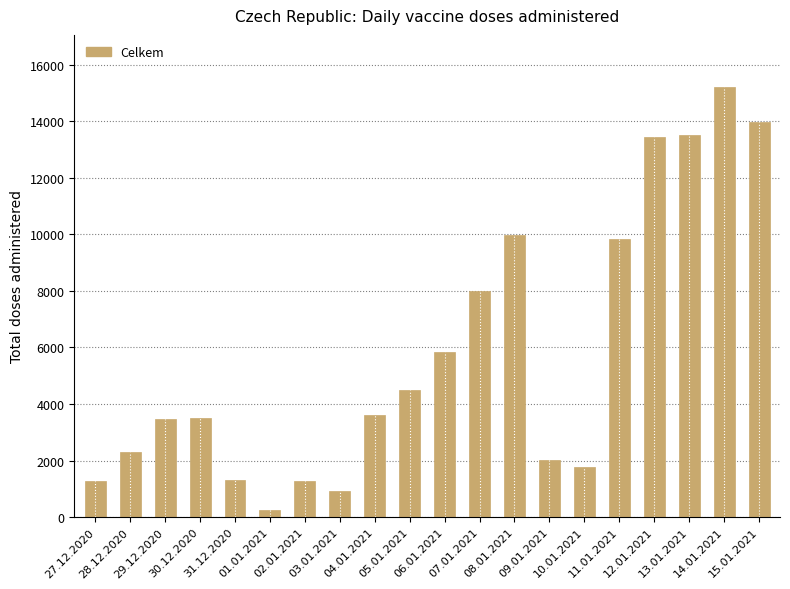

What is the difference between the maximum and minimum values?

14965